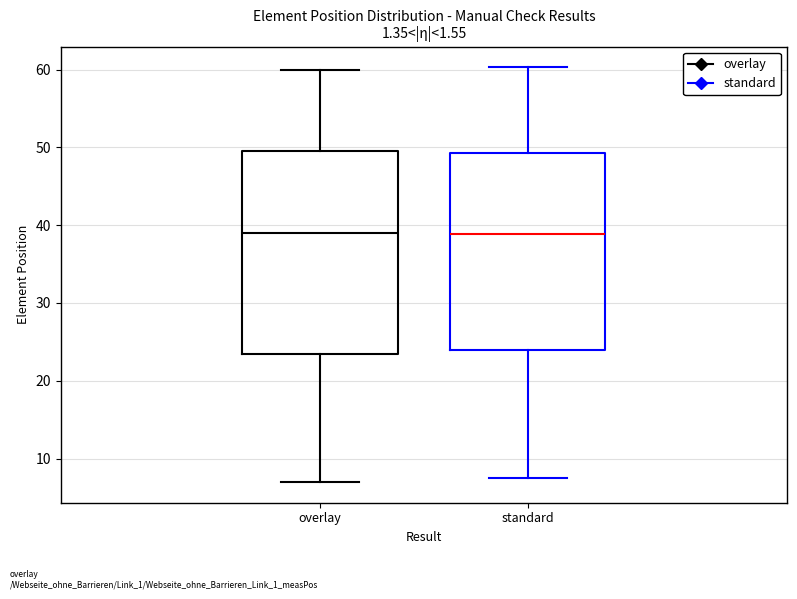

Reading left to right, transcribe this box plot: for each box, give where its median line is, the range the box spans, and where its two whiskers end, as read against the y-axis. The values are not printed on the chart, so give them approximately, as read against the axis.

overlay: median 39, box 24 to 50, whiskers 7 to 60
standard: median 39, box 24 to 49, whiskers 8 to 60